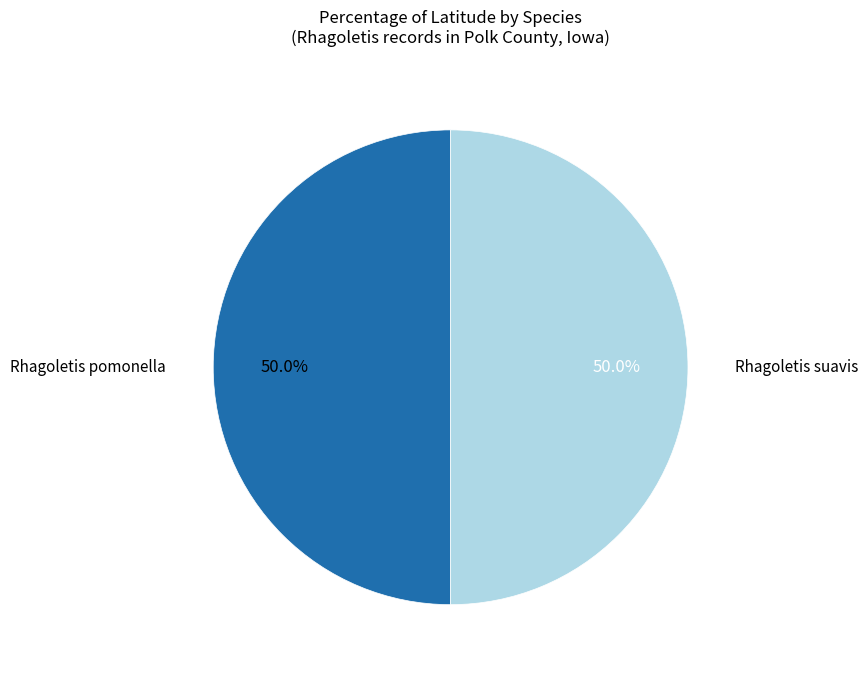

Is the sum of Rhagoletis suavis and Rhagoletis pomonella greater than half?

Yes